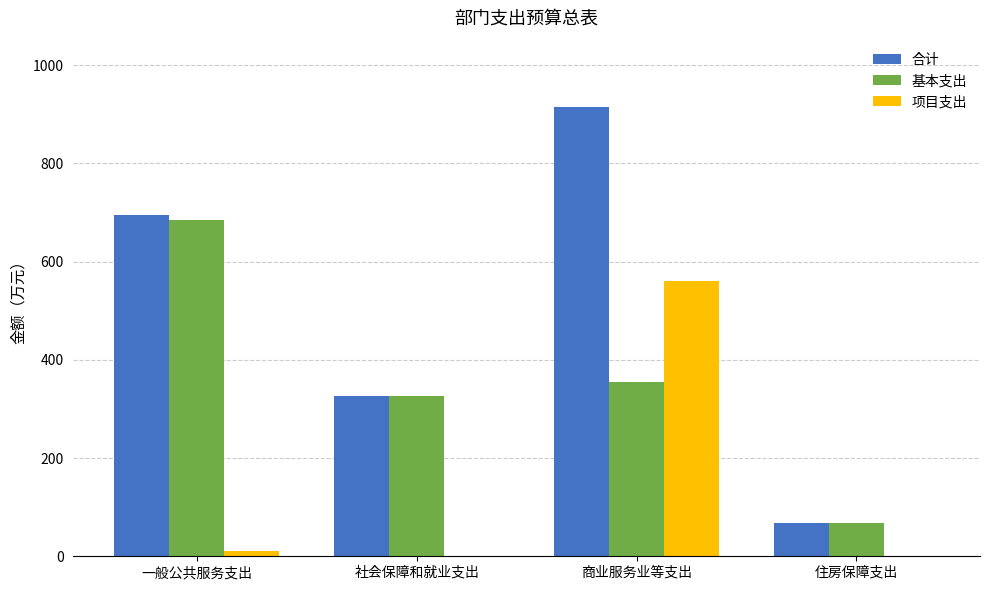

What is the sum of all 基本支出 values?

1433.3